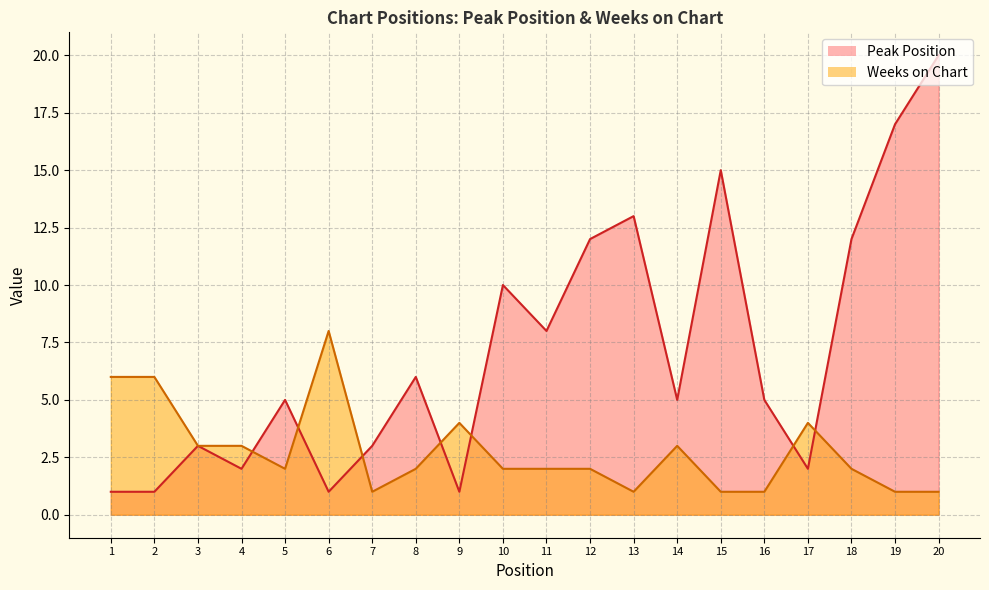

At 8, list the series in order from smallest to largest.

Weeks on Chart, Peak Position